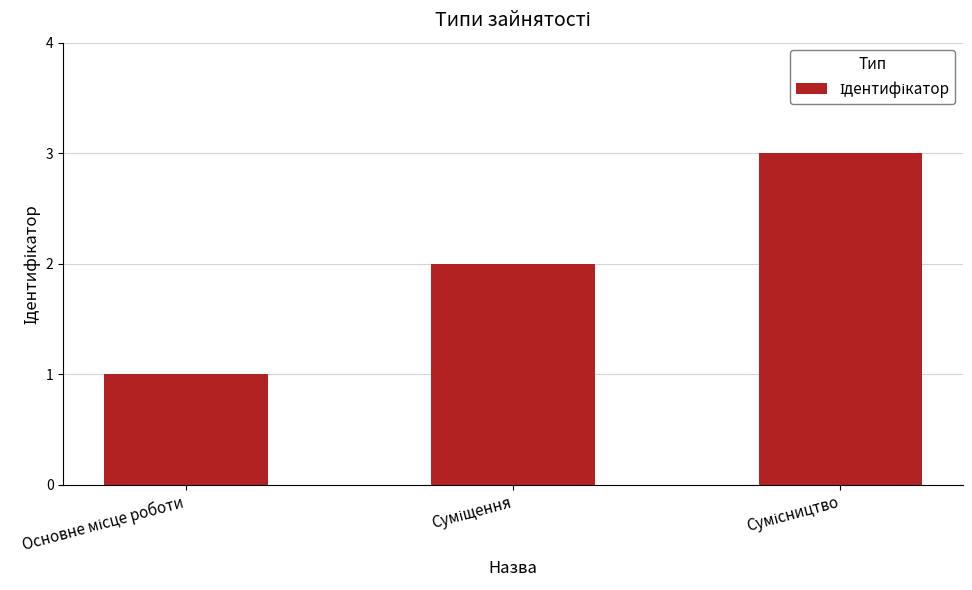

What is the maximum value shown in the chart?

3